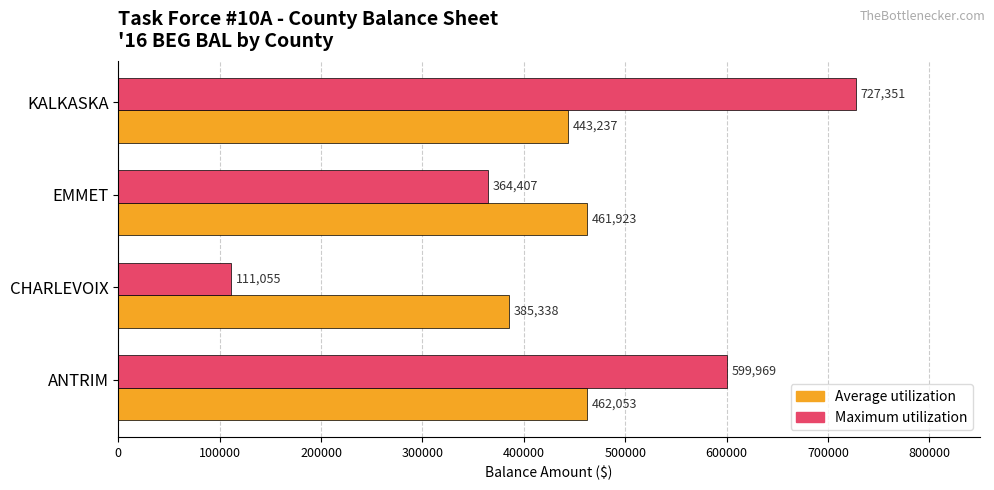

Which series has the largest total across all categories?

Maximum utilization